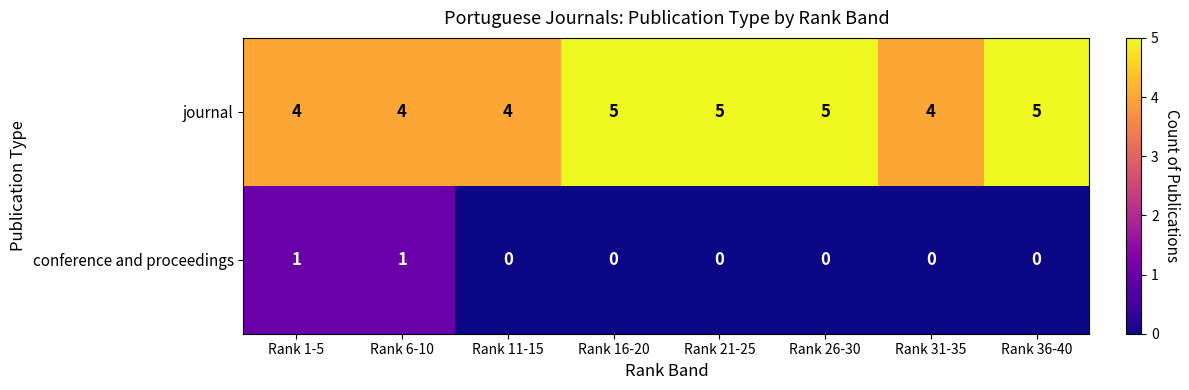

The value of conference and proceedings at Rank 26-30 is 0. True or false?

True